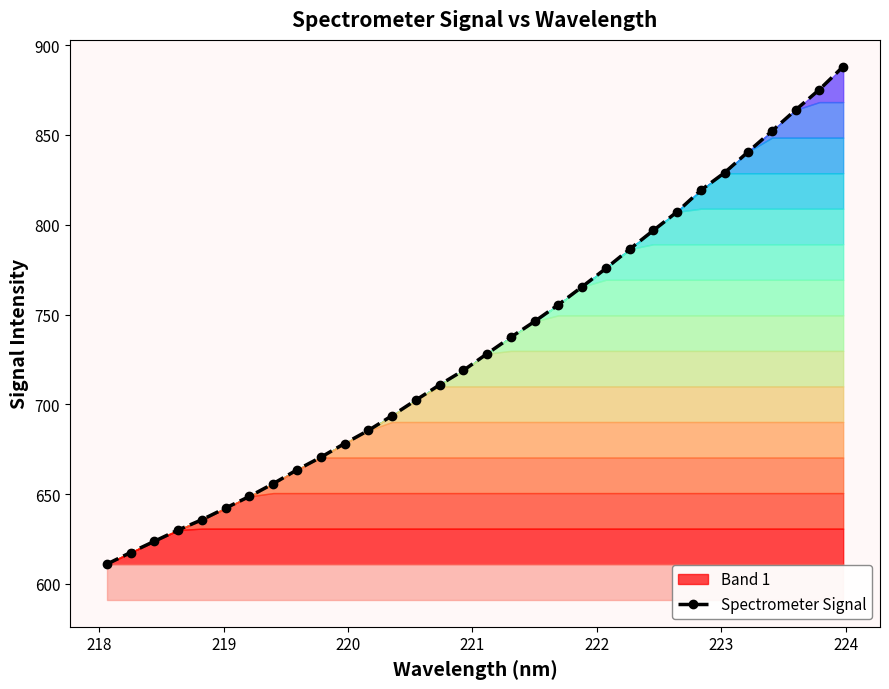

What is the value of the Spectrometer Signal point at the 6th from the left?

642.2